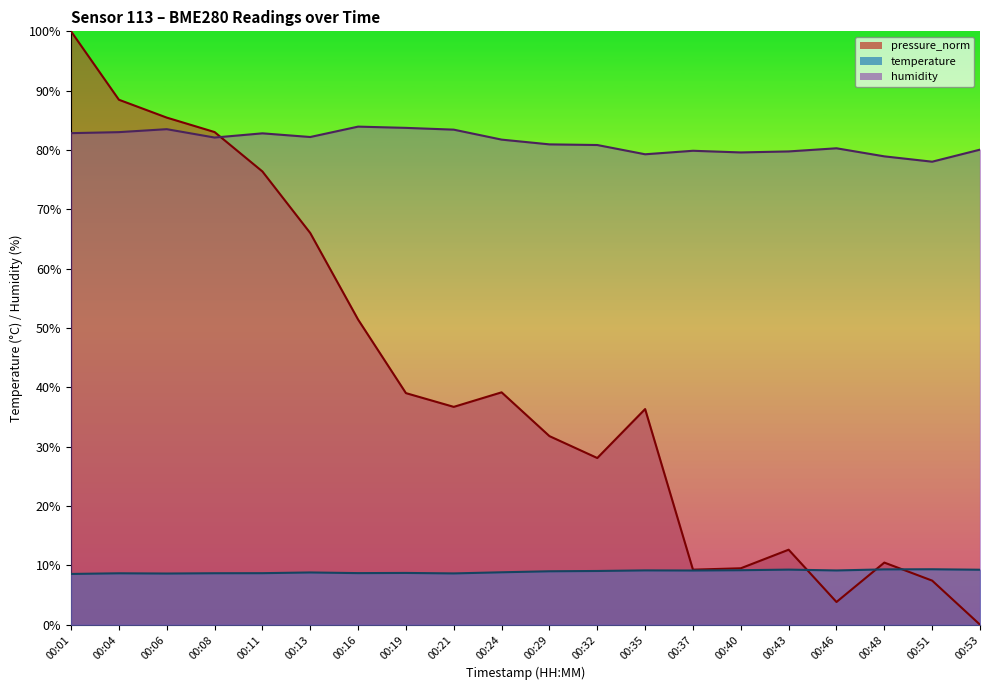

What is the sum of all humidity values?

1626.9